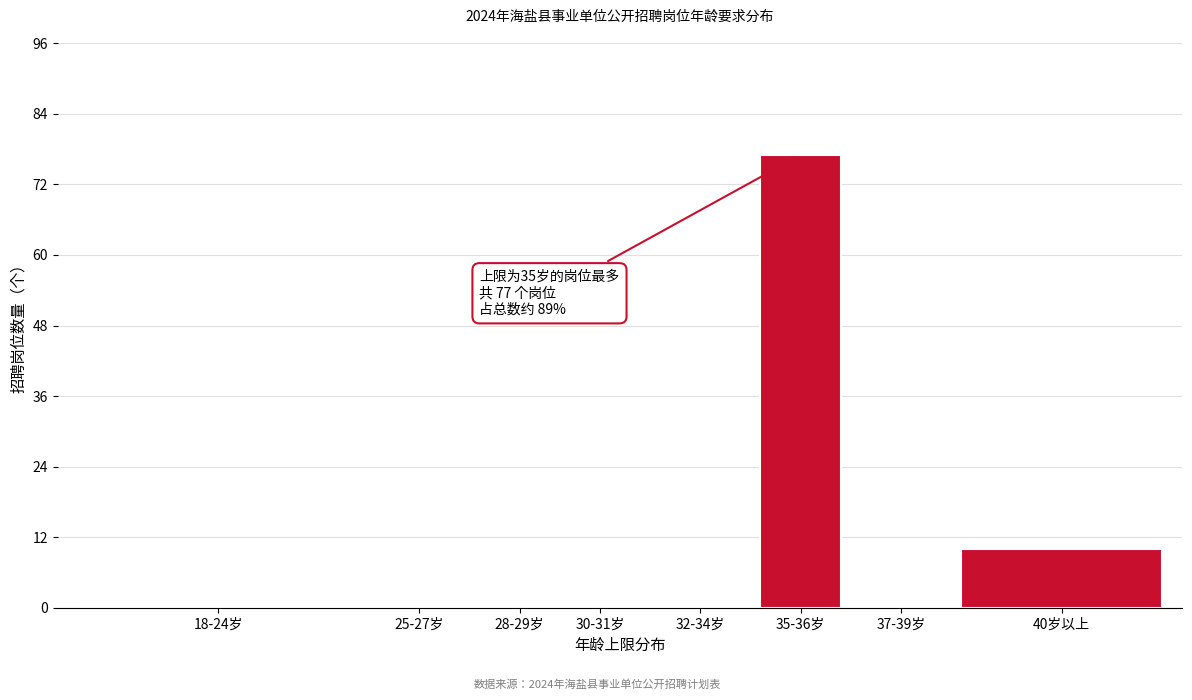

Reading right to left, extract all data points from this chart.

40岁以上=10	37-39岁=0	35-36岁=77	32-34岁=0	30-31岁=0	28-29岁=0	25-27岁=0	18-24岁=0